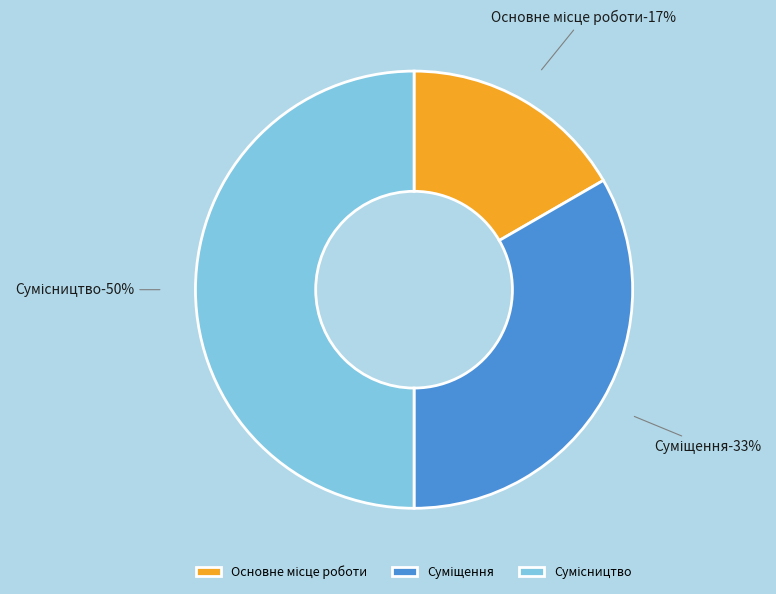

What portion of the pie excludes Суміщення?

66.7%